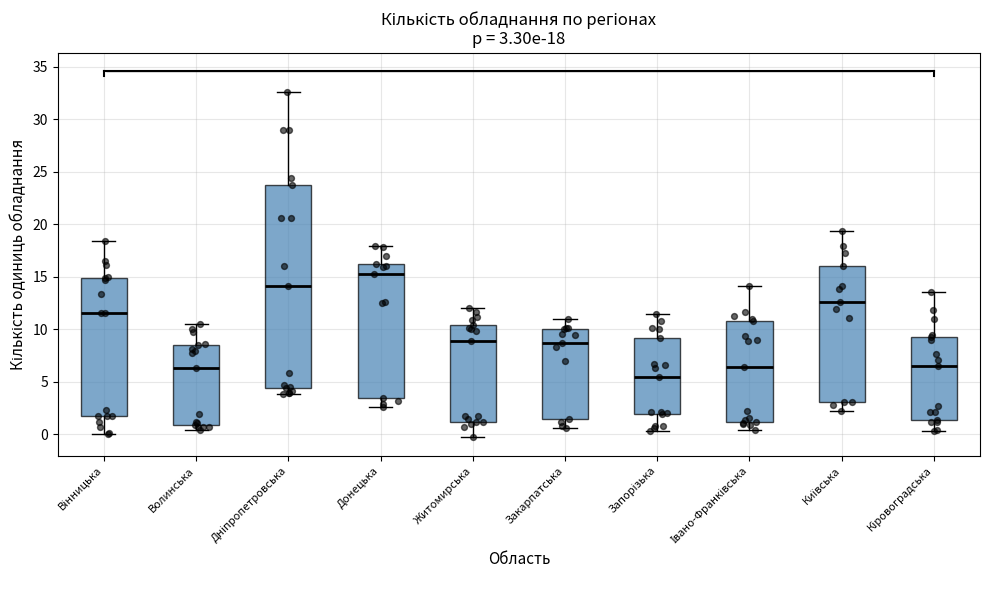

Which box has the lowest median line?

Запорізька